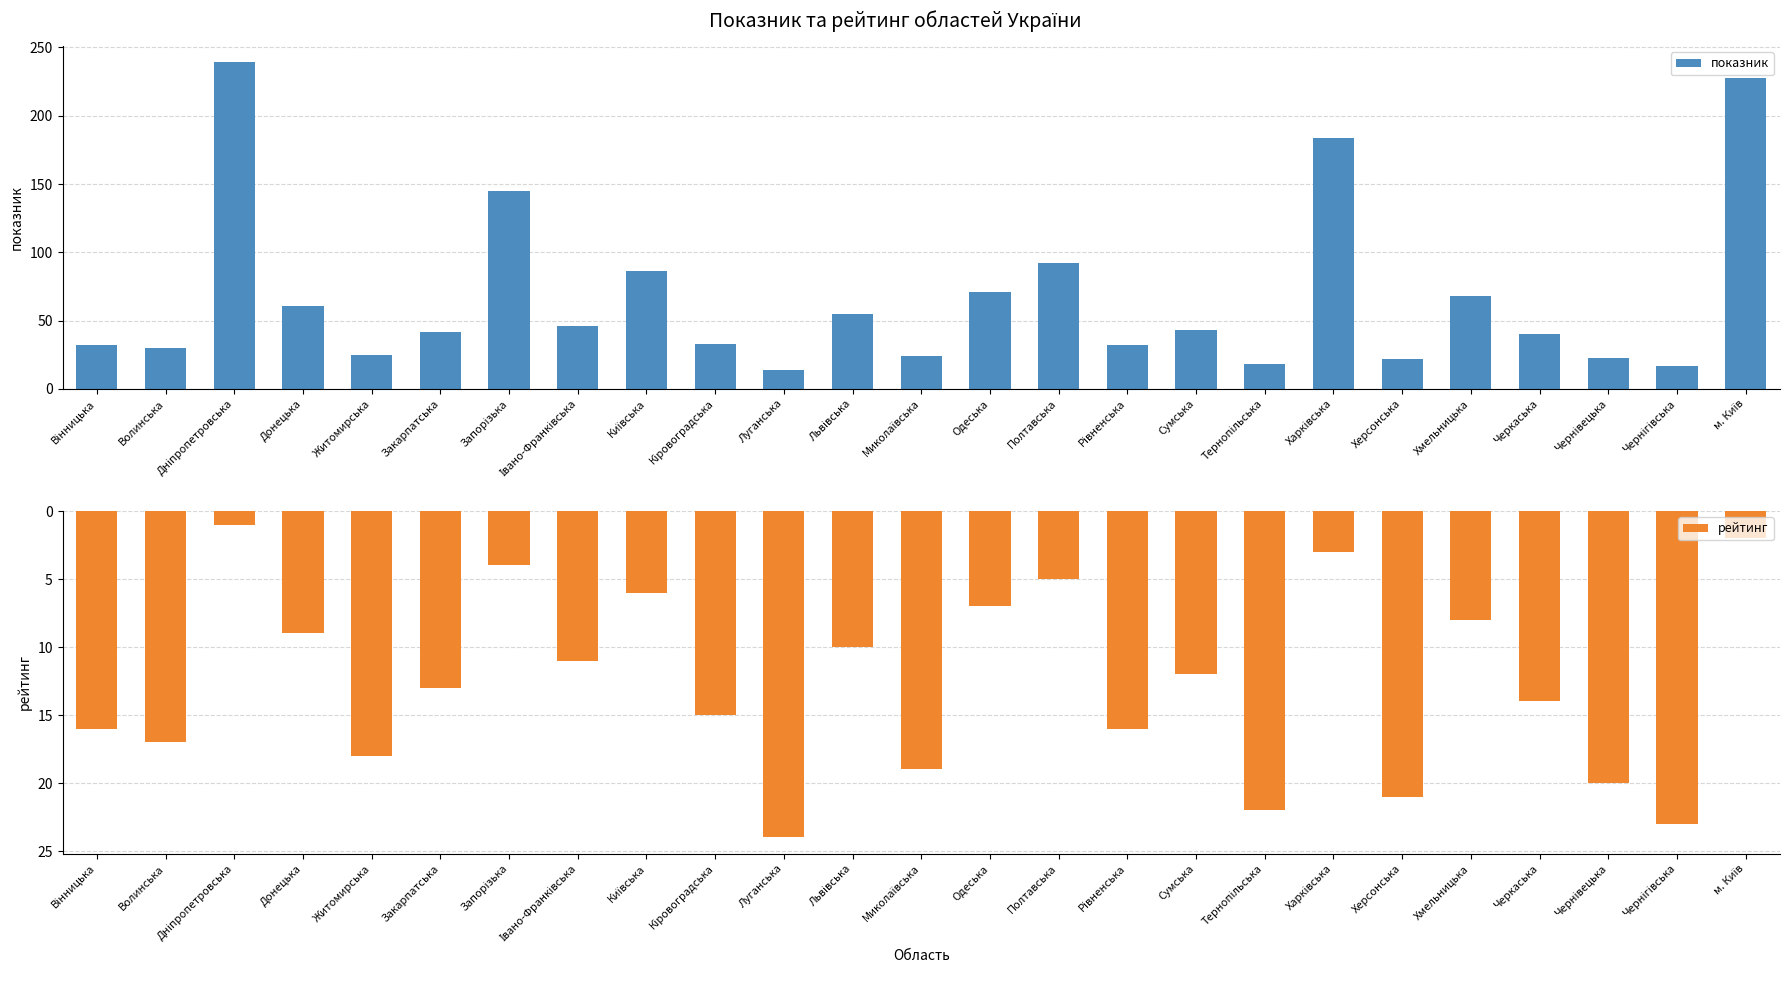

What is the difference between the maximum and minimum values in the показник series?

225